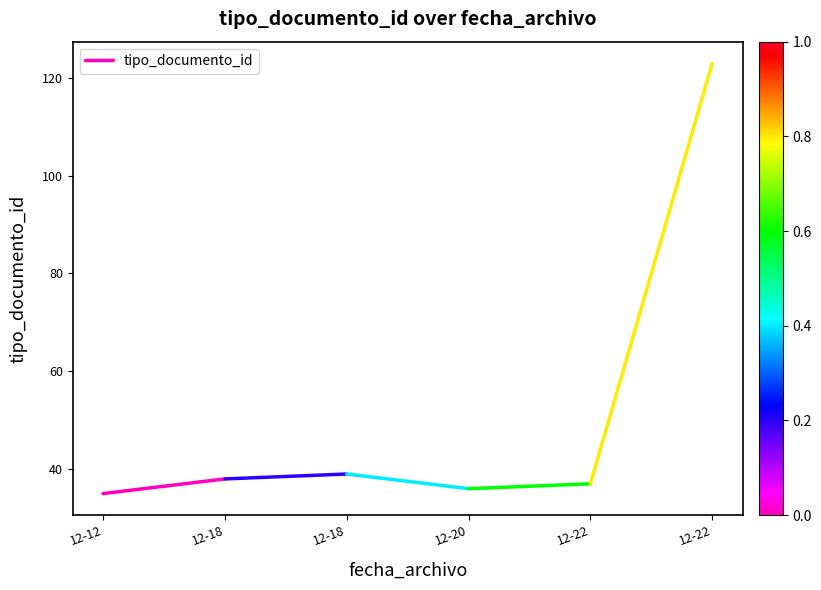

Rank the categories by value from lowest to highest.

12-12, 12-18